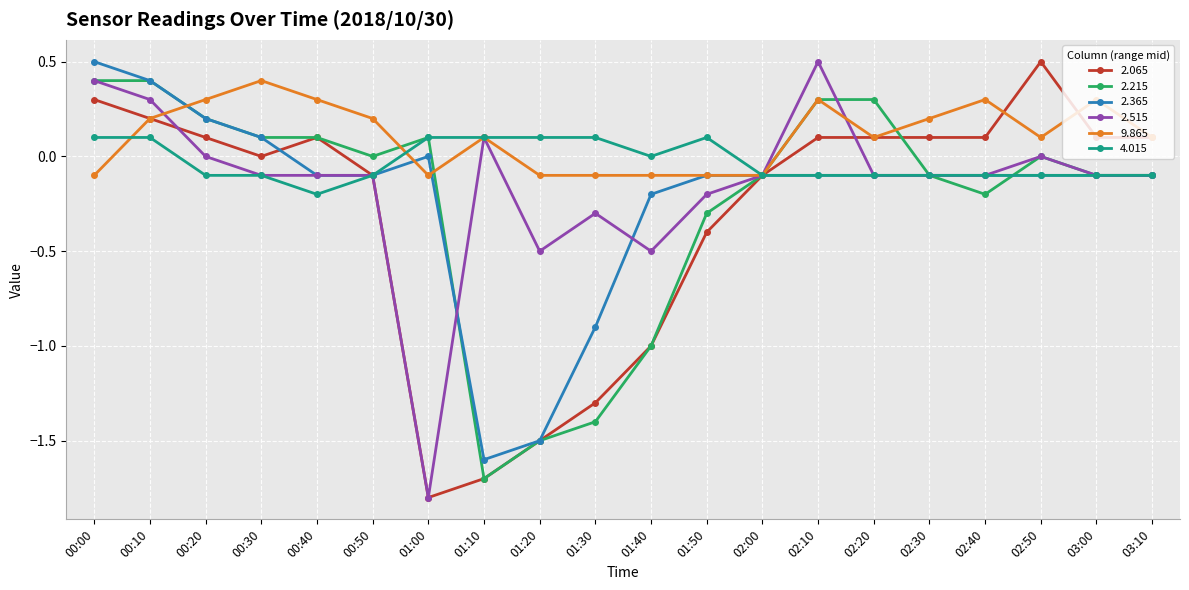

What is the difference between the highest and lowest values at 02:50?

0.6